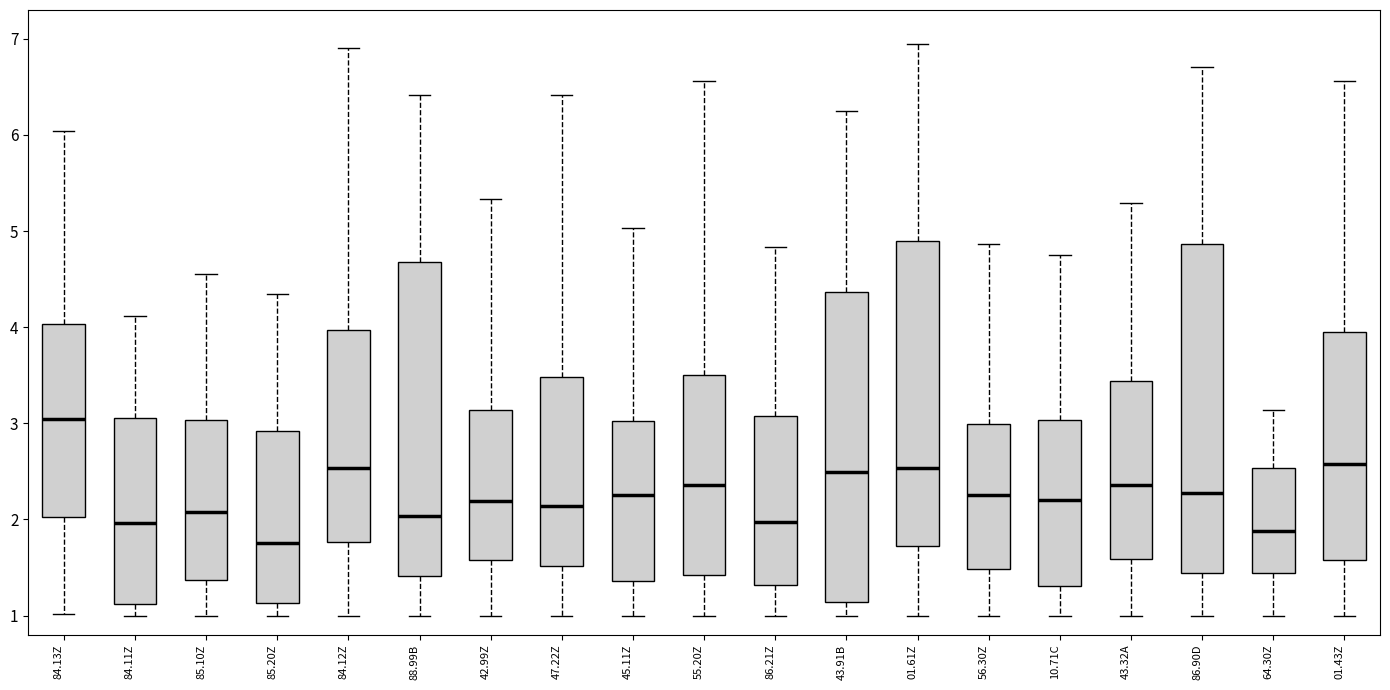

Which box is the tallest, from its lower edge to its upper edge?

86.90D